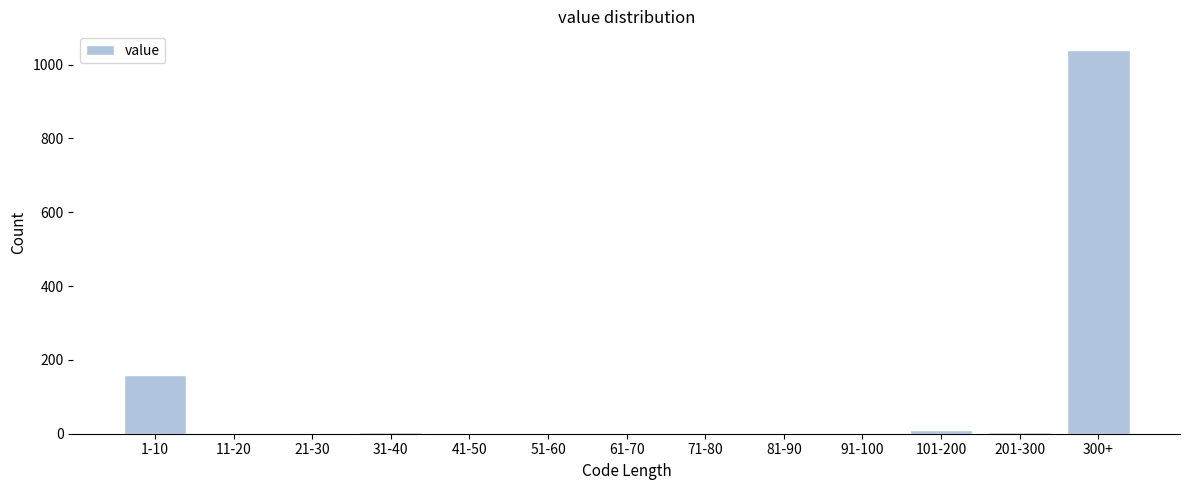

Where is the data nearest to the value 519?

1-10